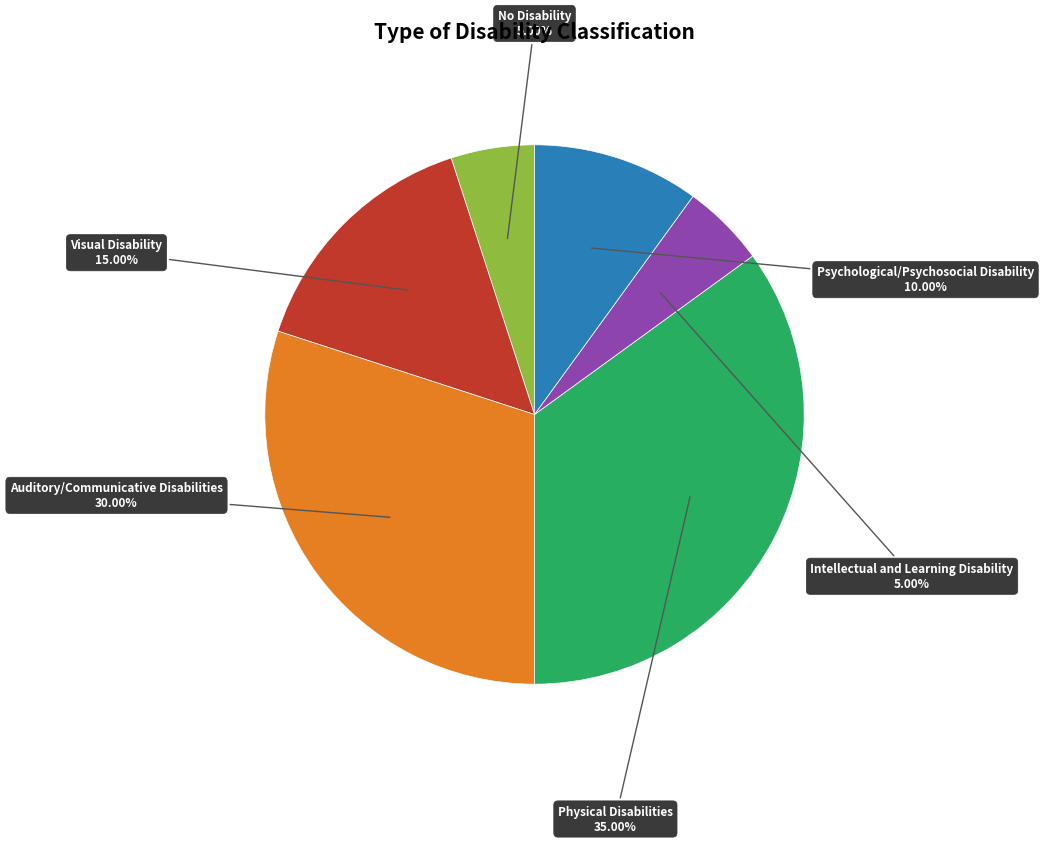

What is the largest slice in the pie chart?

Physical Disabilities